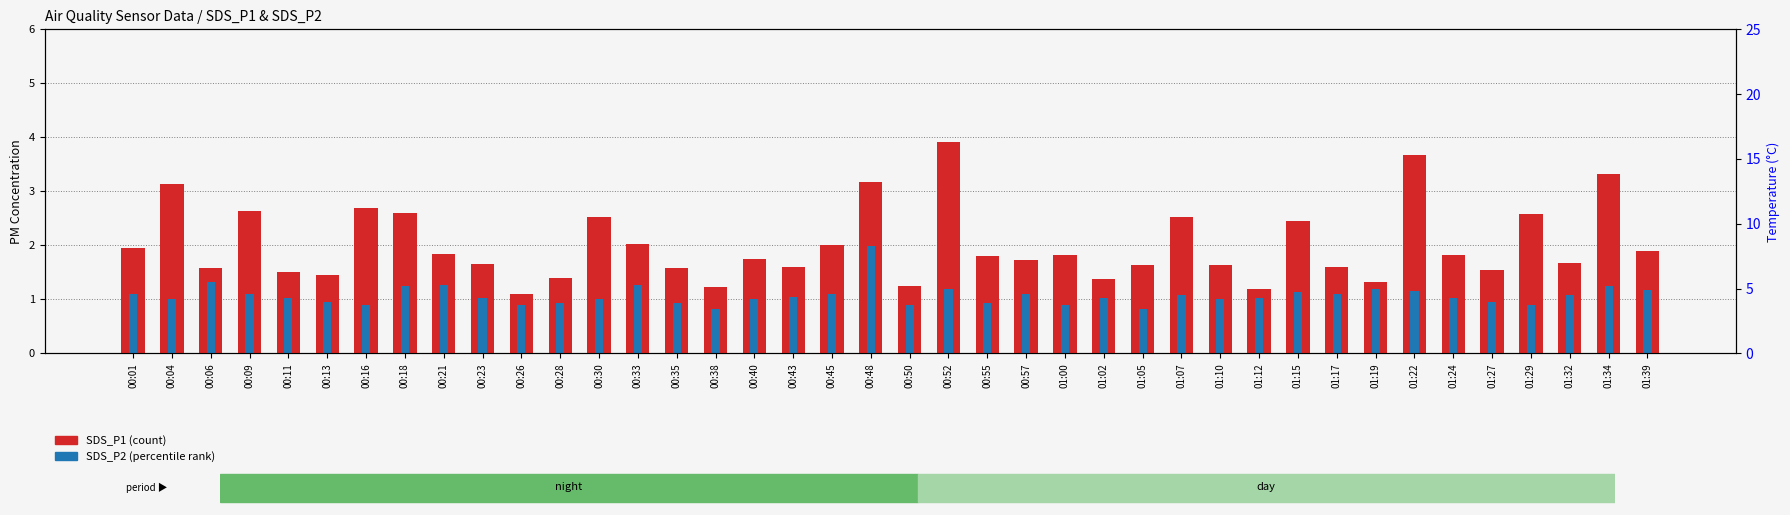

What position from the right is 00:21?

32